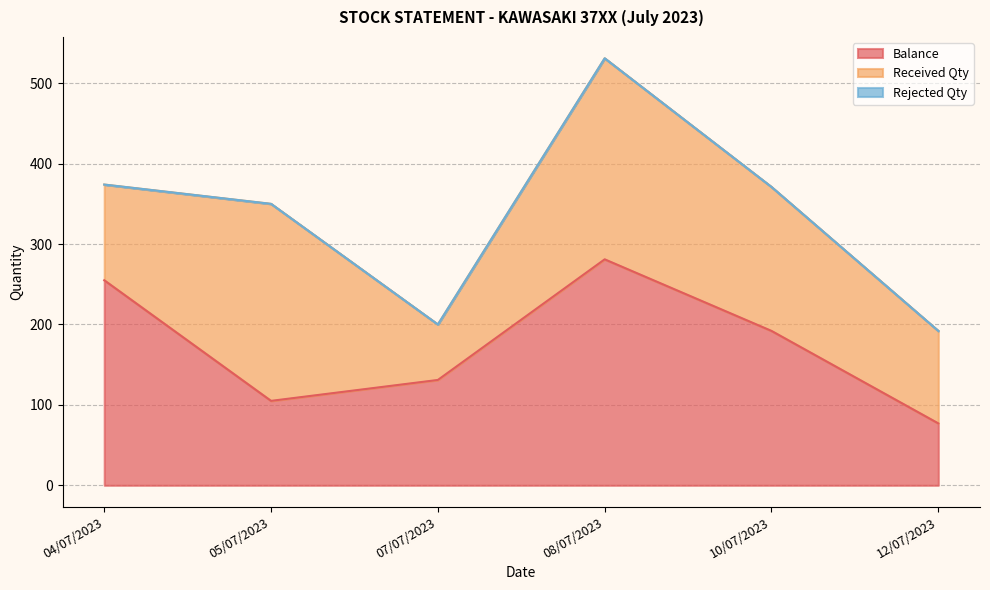

Which category has the lowest value in the Rejected Qty series?

04/07/2023